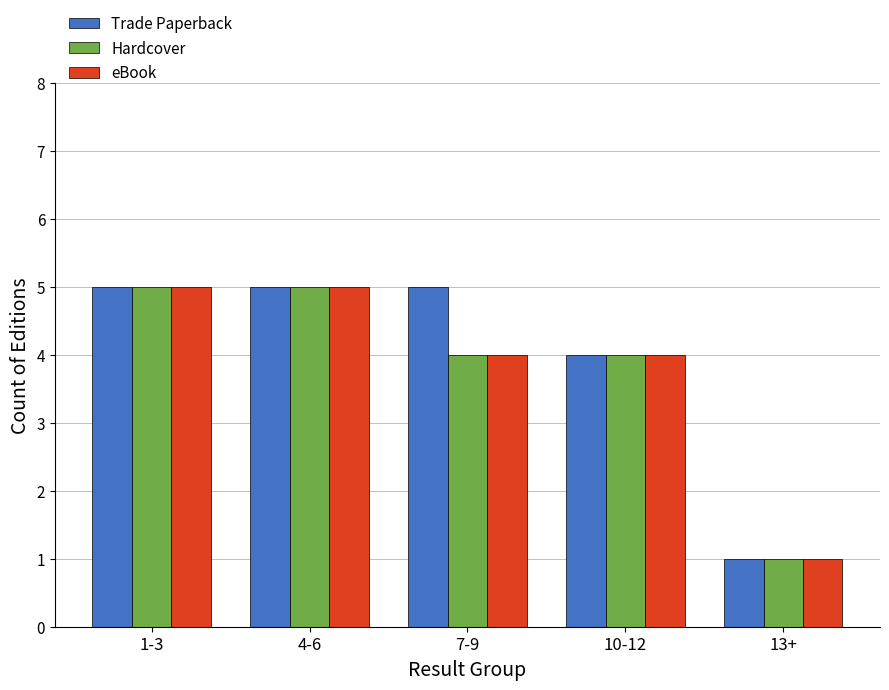

Which label corresponds to the smallest value in the chart?

13+